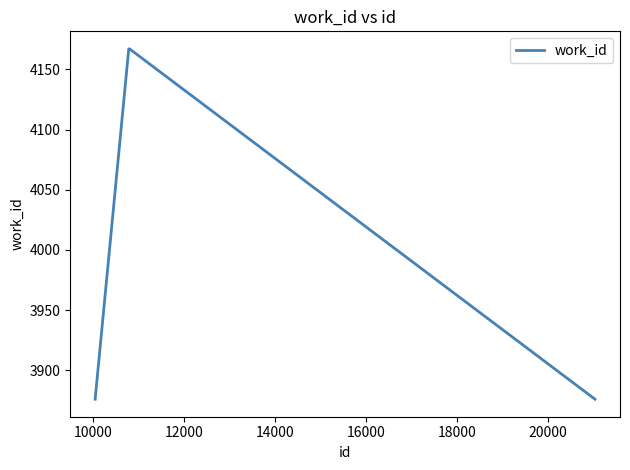

How many series are shown in this chart?

1